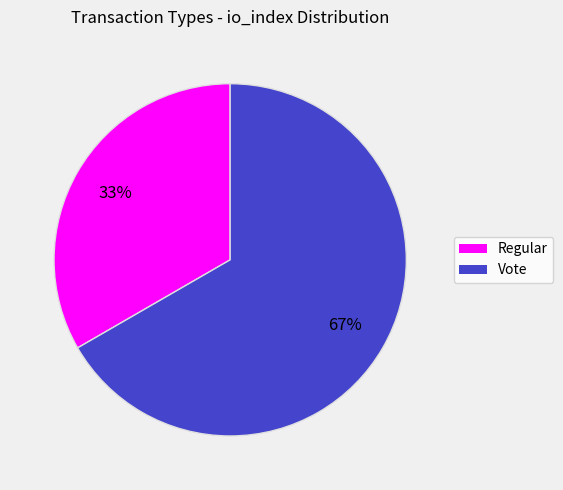

How many segments does this pie chart have?

2